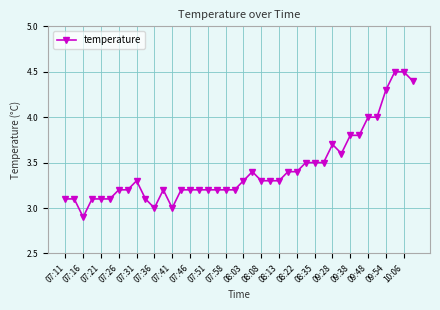

What is the greatest value displayed?

4.5